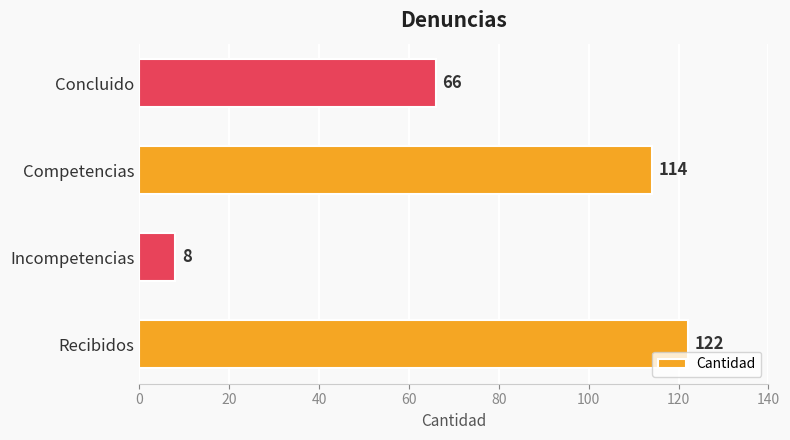

What is the sum of all values?

310